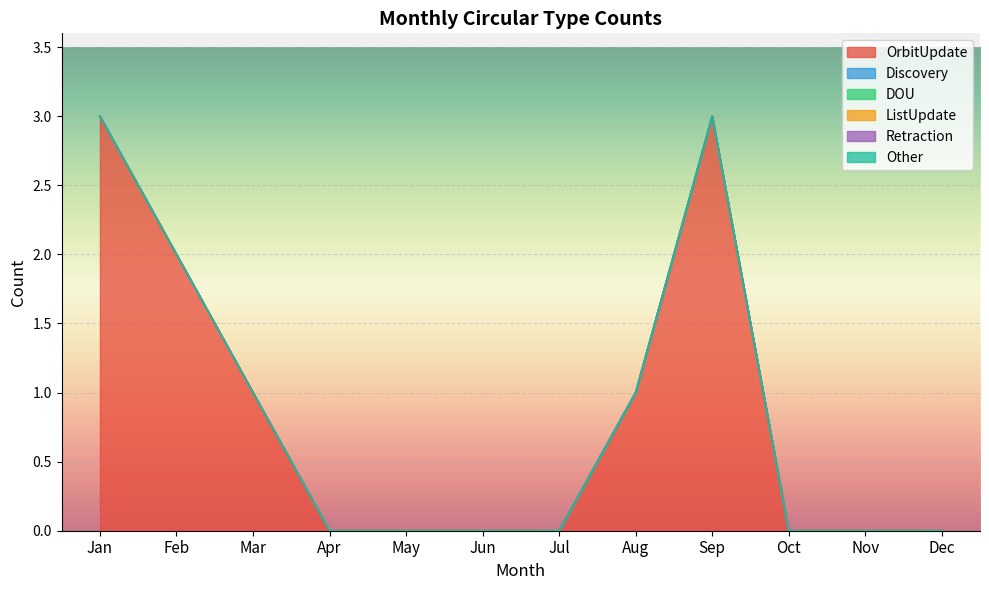

True or false: Discovery has more than 1 interior local peaks.

False